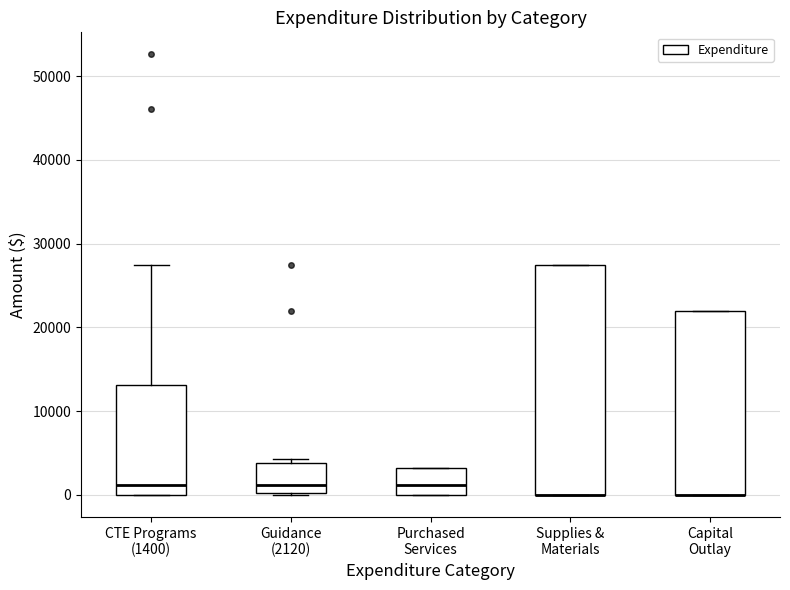

Reading left to right, read every box against the y-axis: the position of its median line, the range the box covers, and the ends of its whiskers. The values are not printed on the chart, so give them approximately, as read against the axis.

CTE Programs (1400): median 1000, box 0 to 13000, whiskers 0 to 27000
Guidance (2120): median 1000, box 0 to 4000, whiskers 0 to 4000 (just above the box's upper edge)
Purchased Services: median 1000, box 0 to 3000, whiskers 0 to 3000
Supplies & Materials: median 0 (drawn on the box's lower edge), box 0 to 27000, whiskers 0 to 27000
Capital Outlay: median 0 (drawn on the box's lower edge), box 0 to 22000, whiskers 0 to 22000